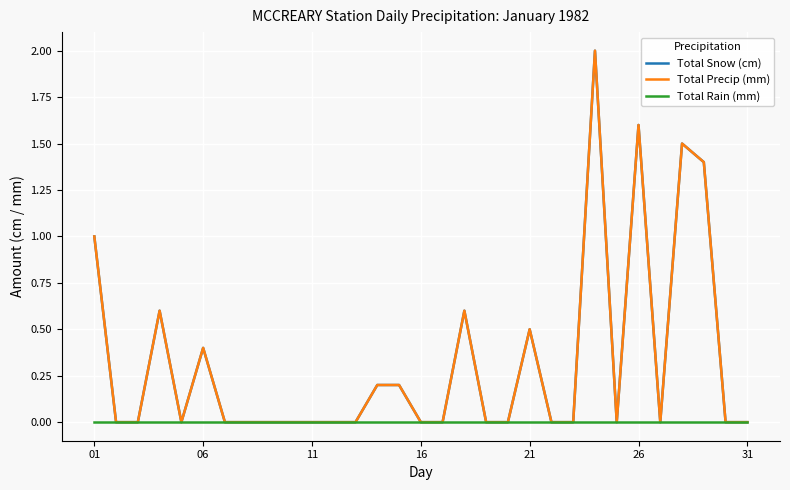

True or false: Total Rain (mm) and Total Snow (cm) cross at least once.

False